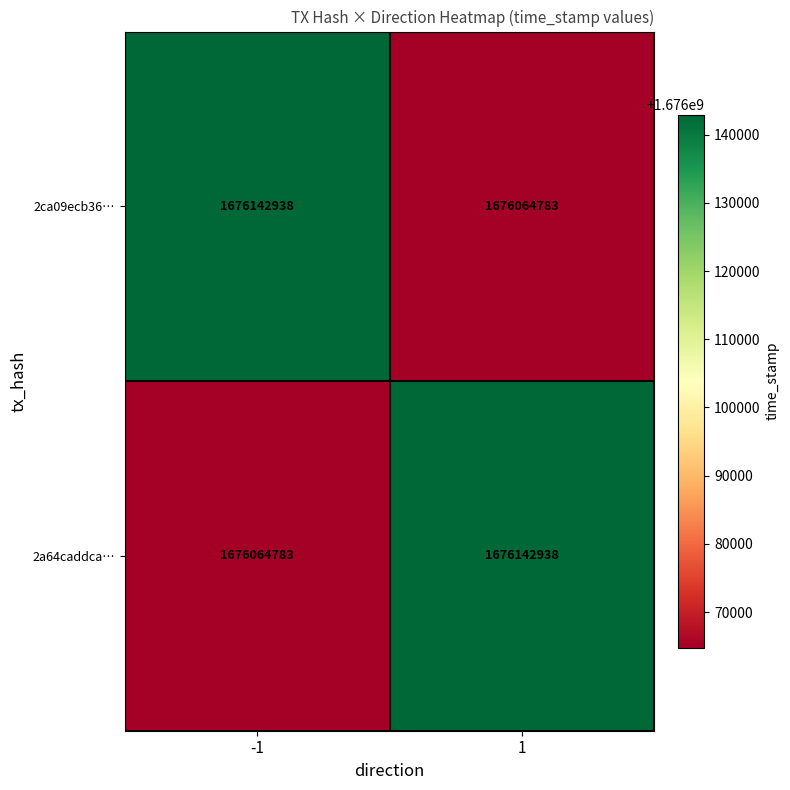

The 2a64caddca… series shows 1676064783 at -1. True or false?

True